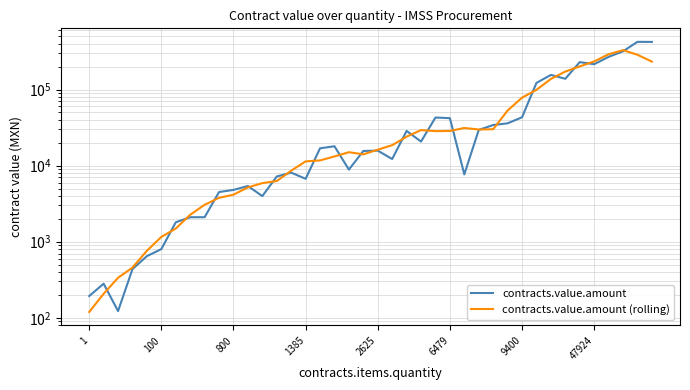

What is the total value across all series at 38?

711635.1